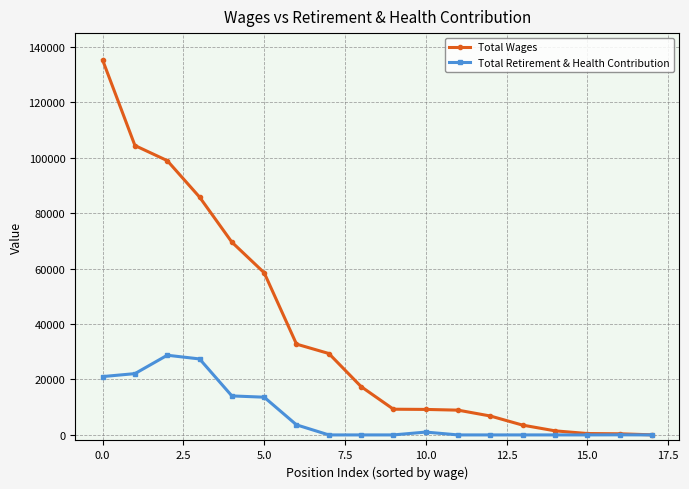

List the series in order of their overall mean, highest first.

Total Wages, Total Retirement & Health Contribution